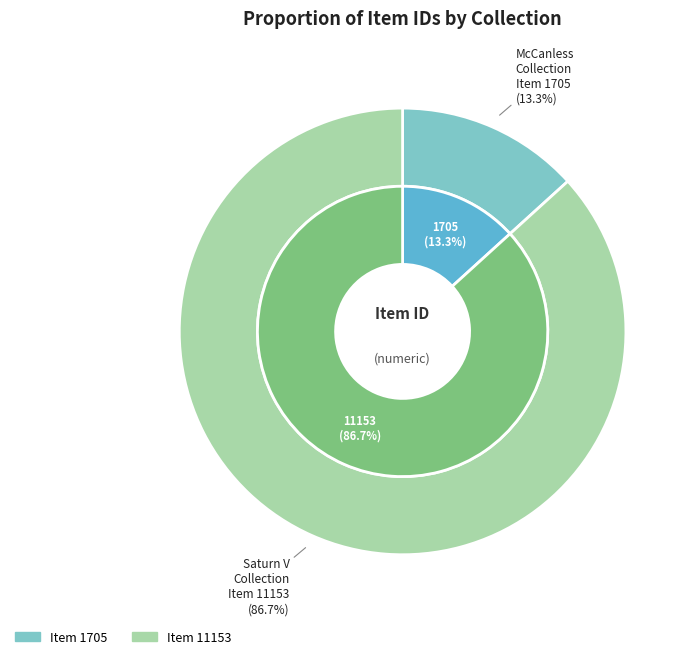

What is the ratio of the value at spc_mcca_000101_000111 (Christel W. Ludewig McCanless Collection) to the value at Decaofspacprog.pdf (Saturn V Collection)?

0.2